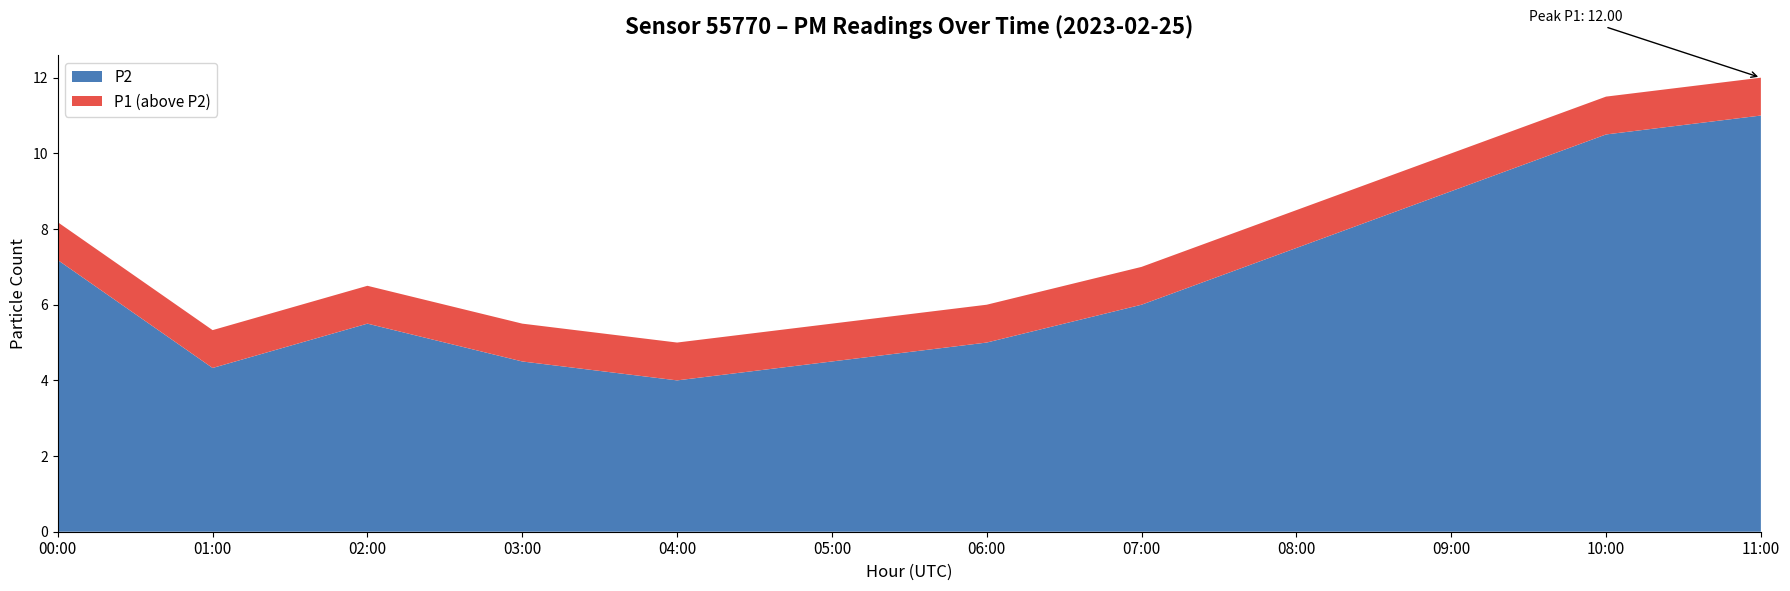

Is it true that P2 equals 6.0 at 07:00?

True